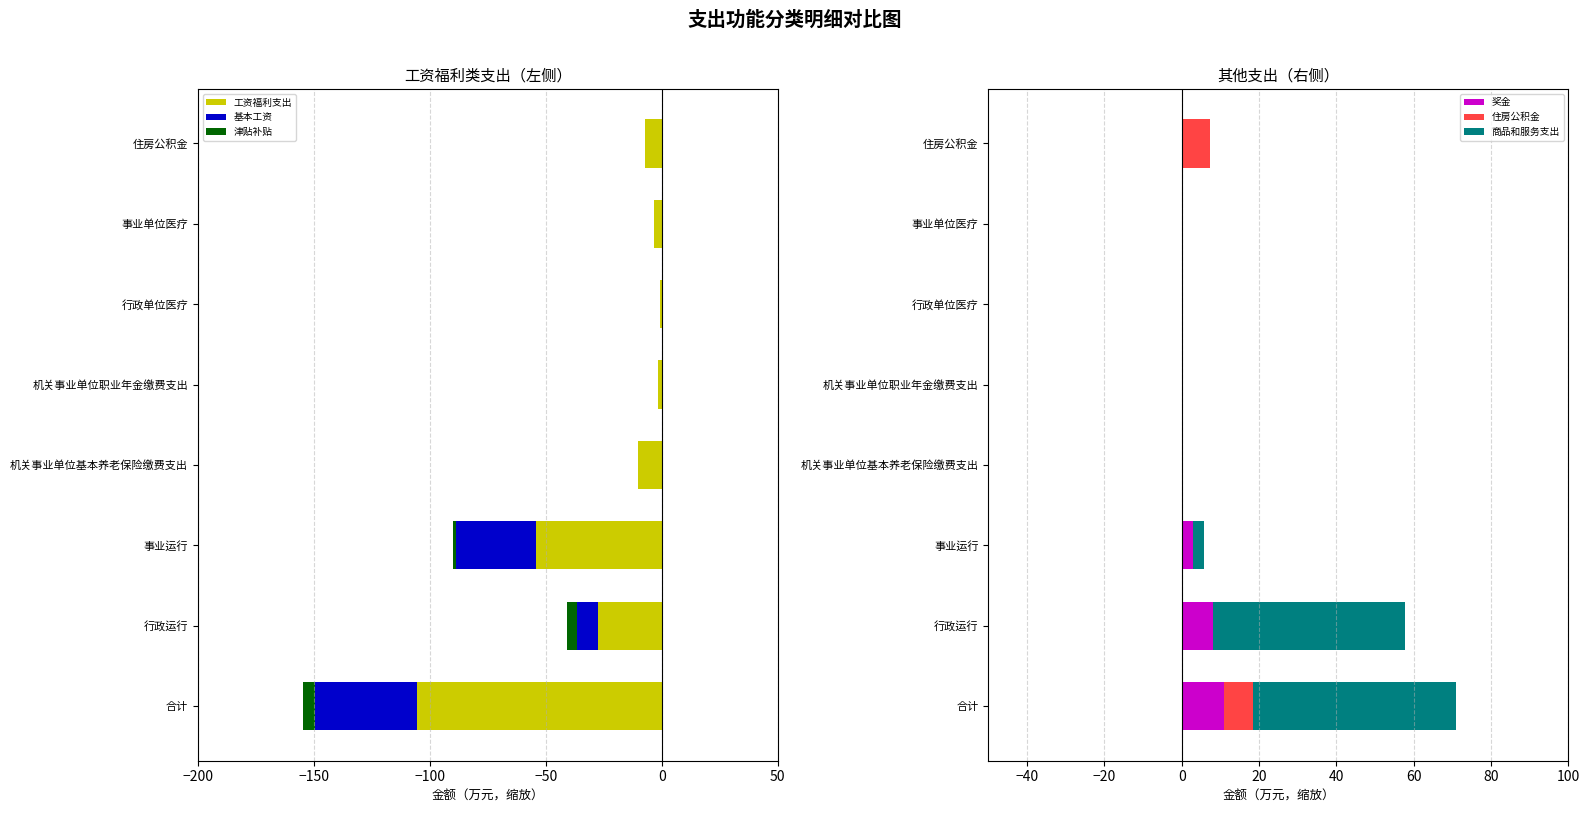

The value of 奖金 at 行政单位医疗 is 5.1. True or false?

False